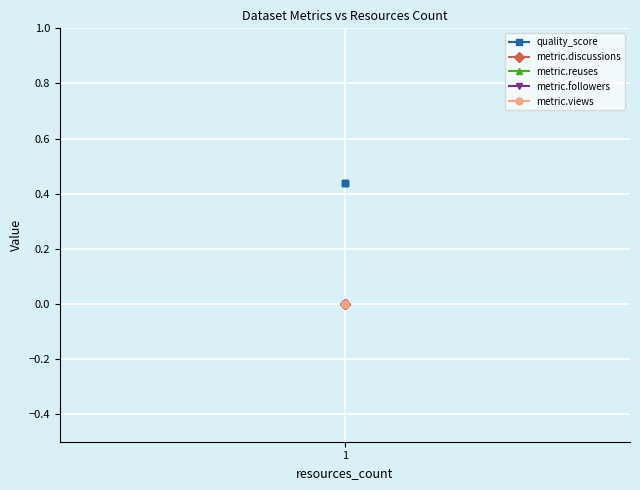

What is the total value across all series at 1?

0.4